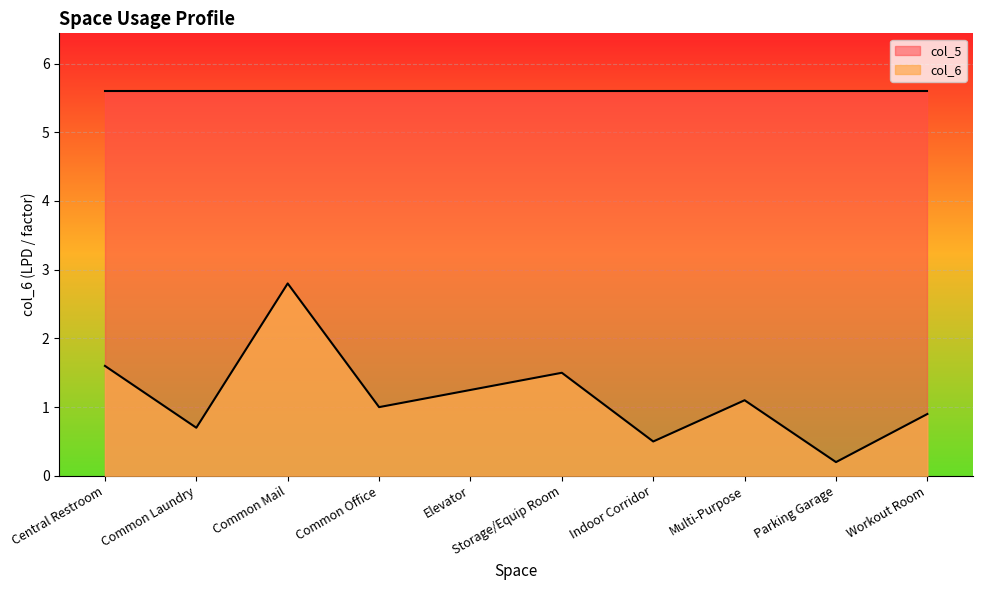

At which category does the chart reach its peak across all series?

Common Mail